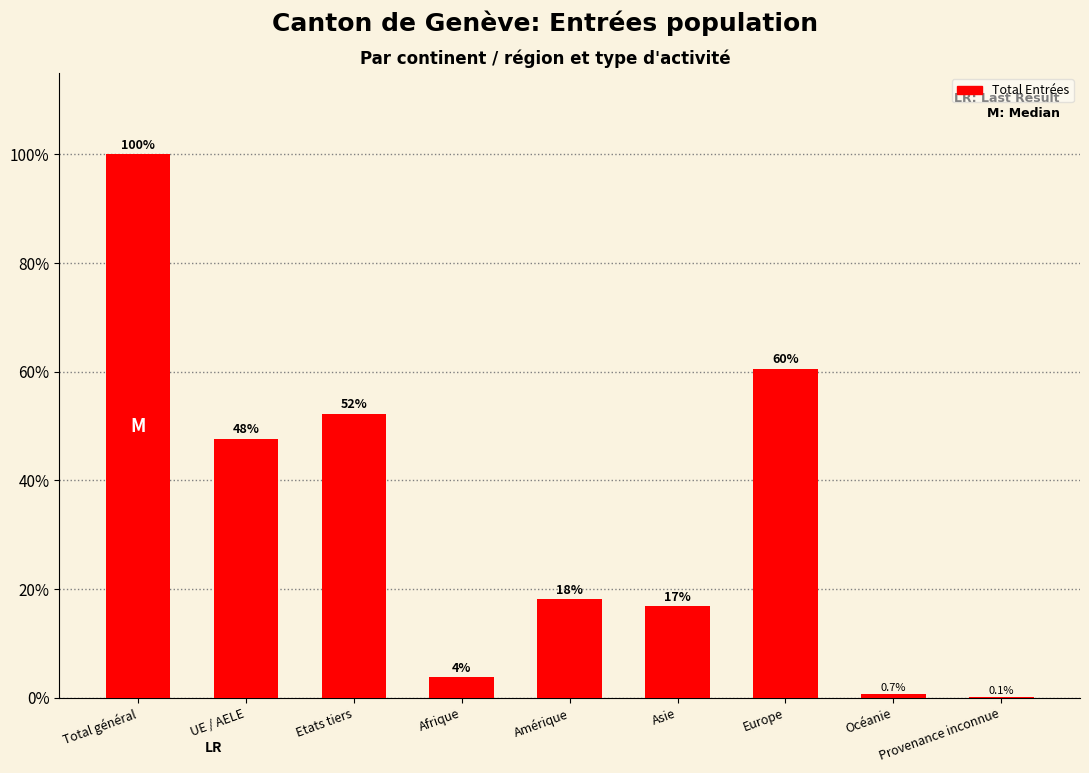

True or false: the data shows 31.8 at Amérique.

False